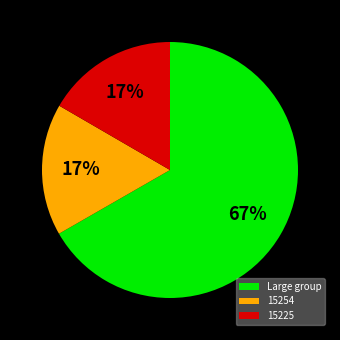

Combined, do 15254 and Large group account for over 50%?

Yes